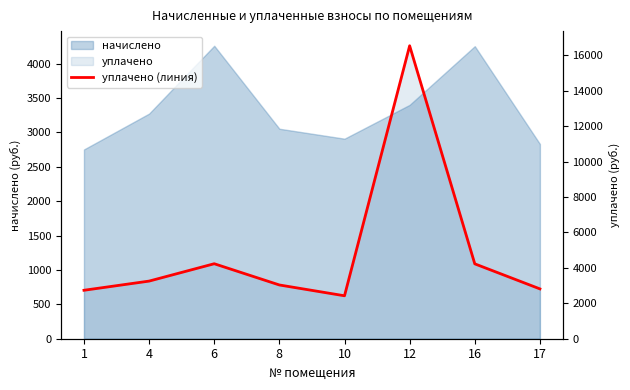

How many lines are shown in the chart?

1